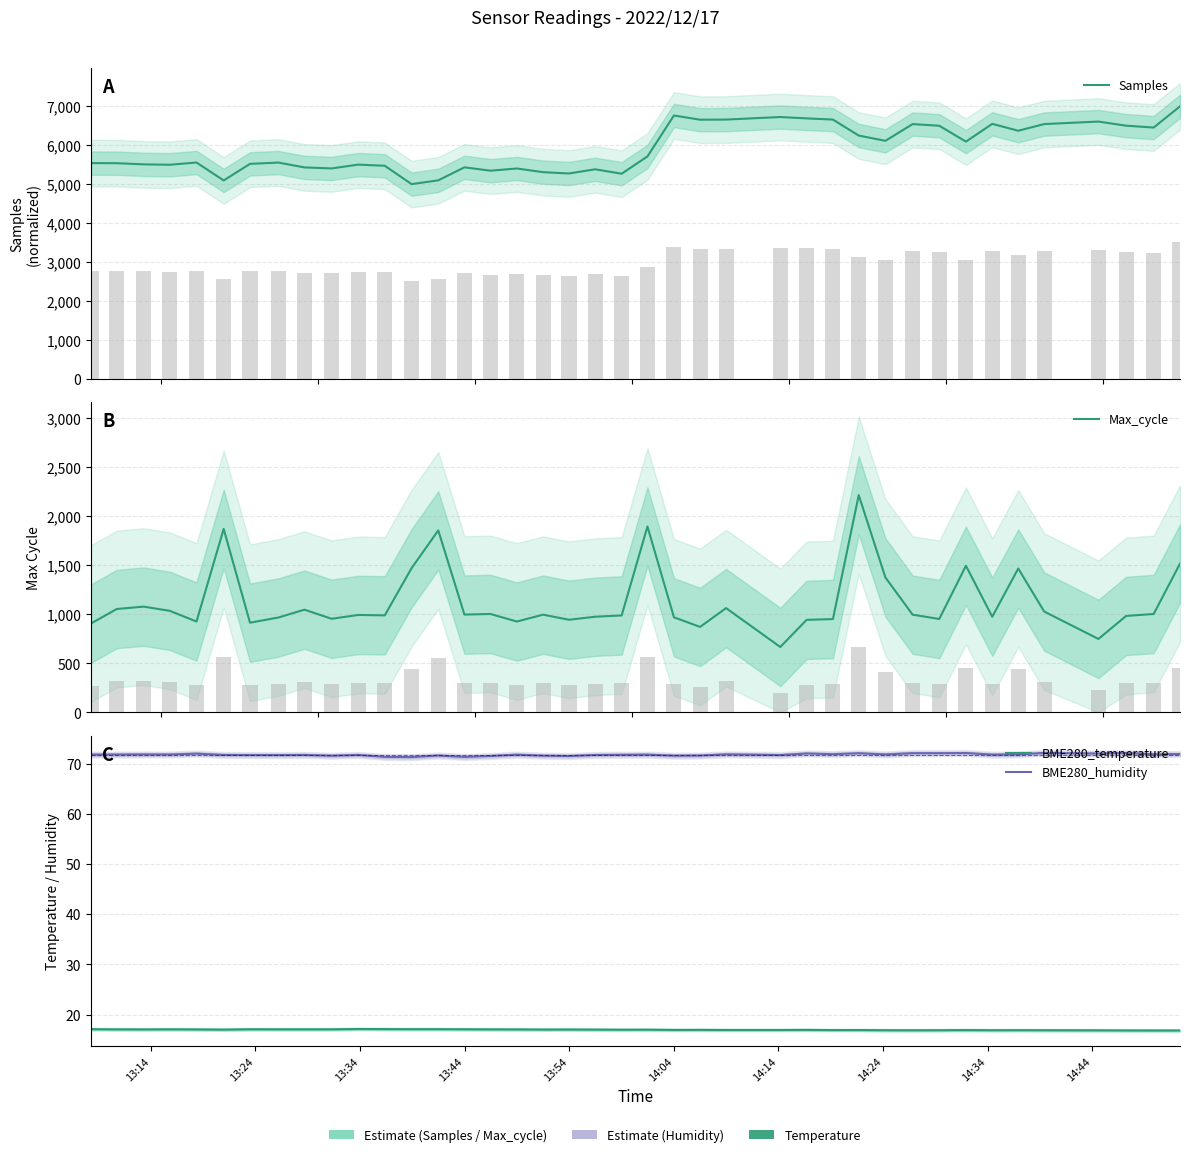

Which series has the largest total across all categories?

Samples